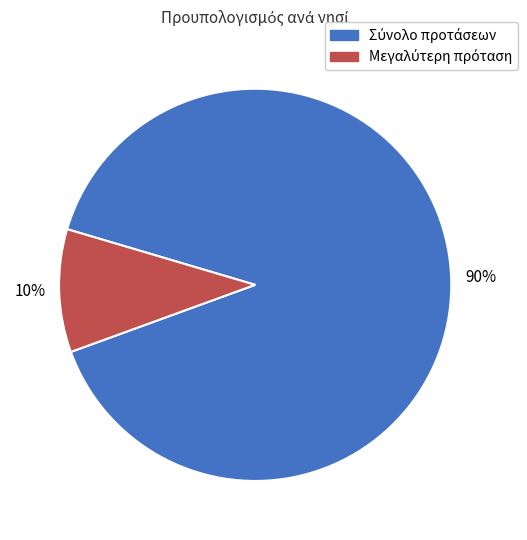

Does any single category account for the majority?

Yes